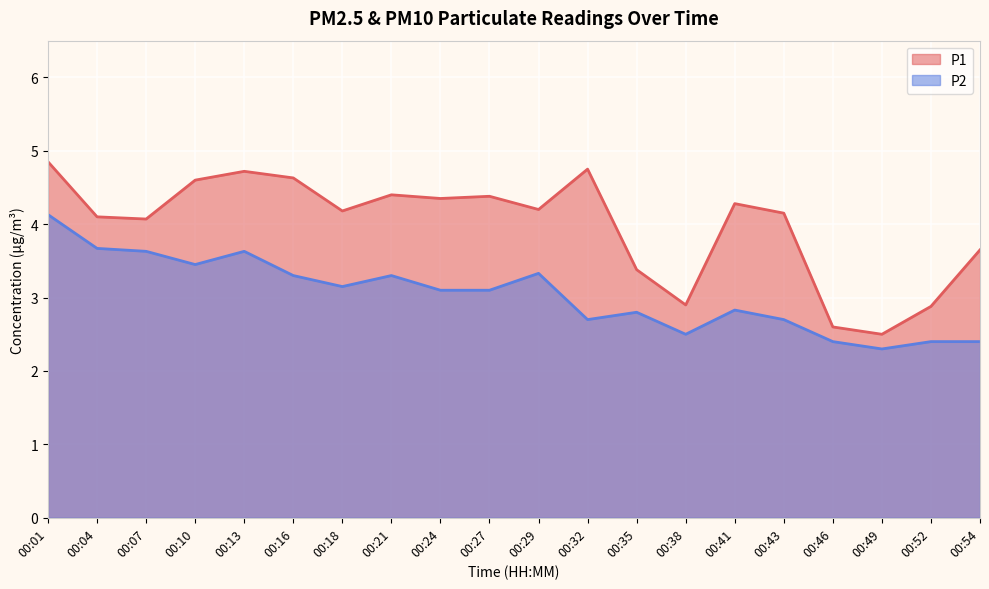

Between 00:16 and 00:01, which is larger?

00:01